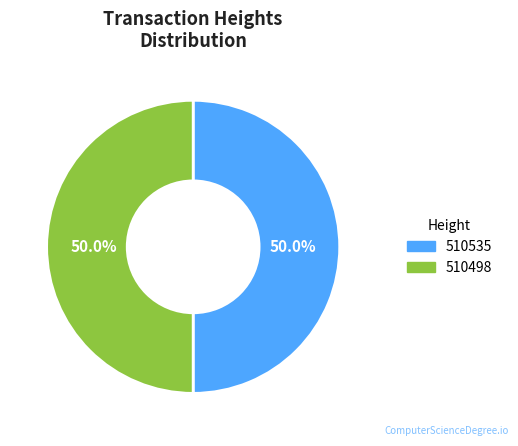

What percentage do 510498 and 510535 together represent?

100.0%